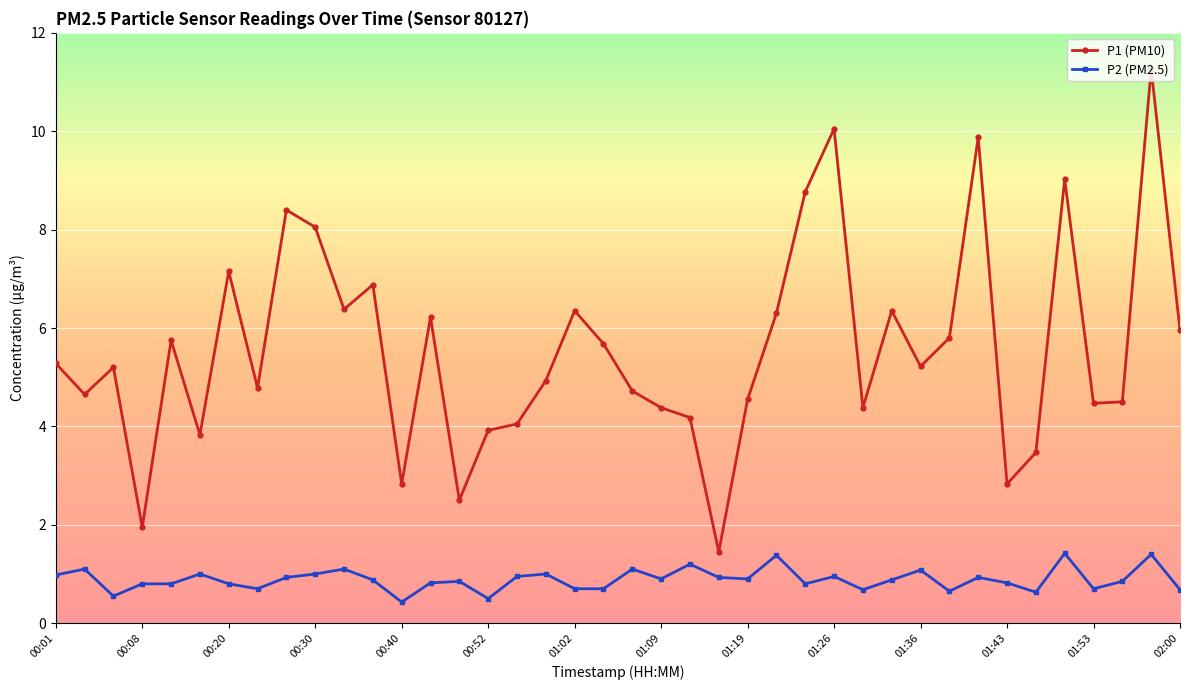

How many lines are shown in the chart?

2